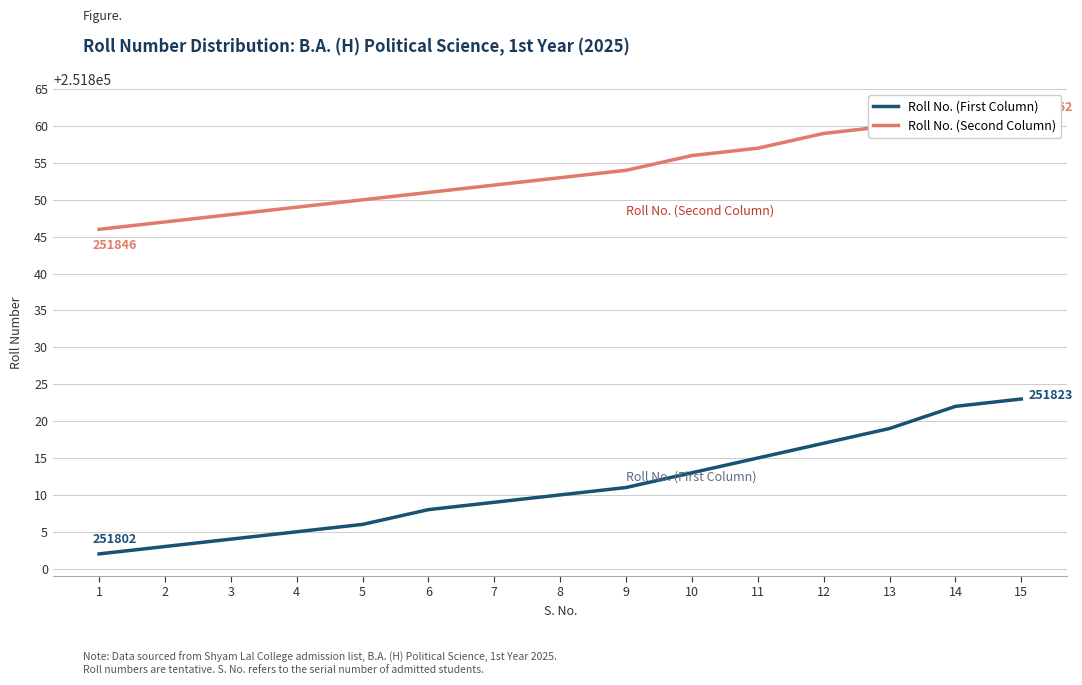

What is the sum of the Roll No. (First Column) values at 15 and 6?

503631